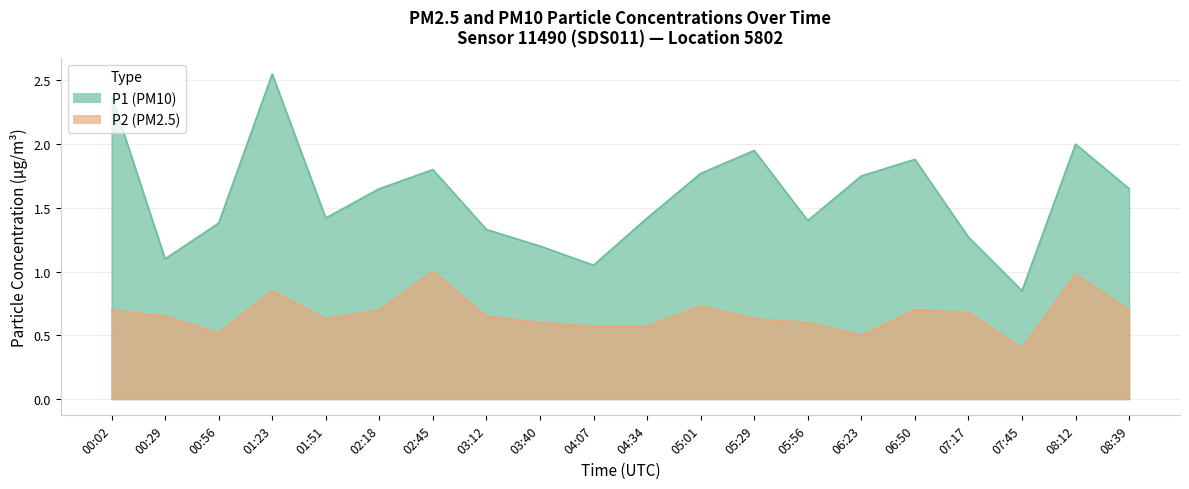

What is the difference between the maximum and second lowest values in the P1 series?

1.5